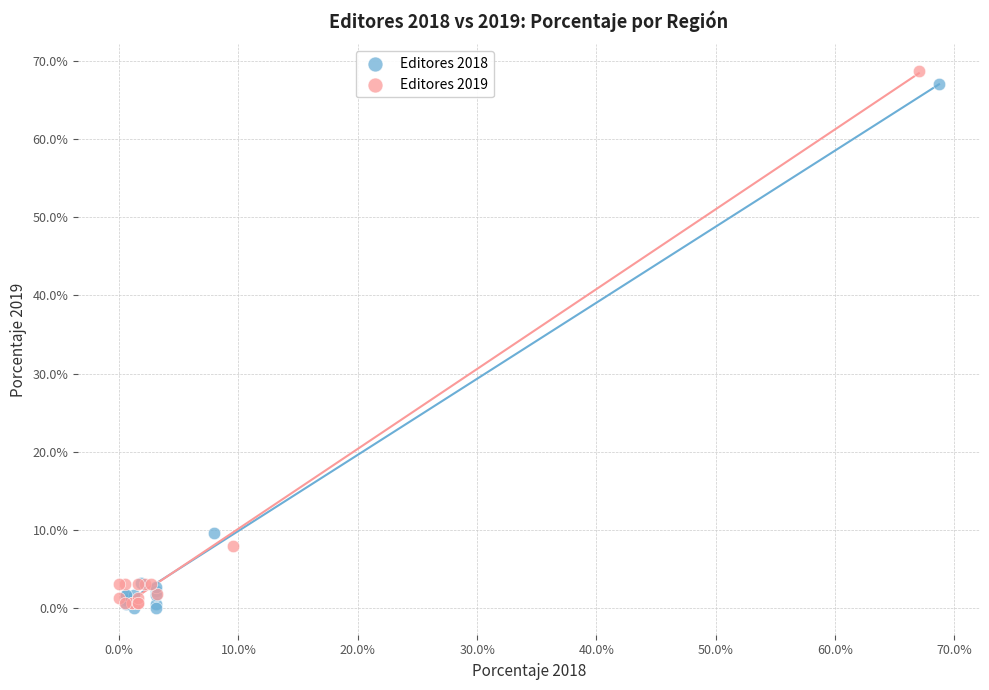

Which series contains the lowest Y value?

Editores 2018